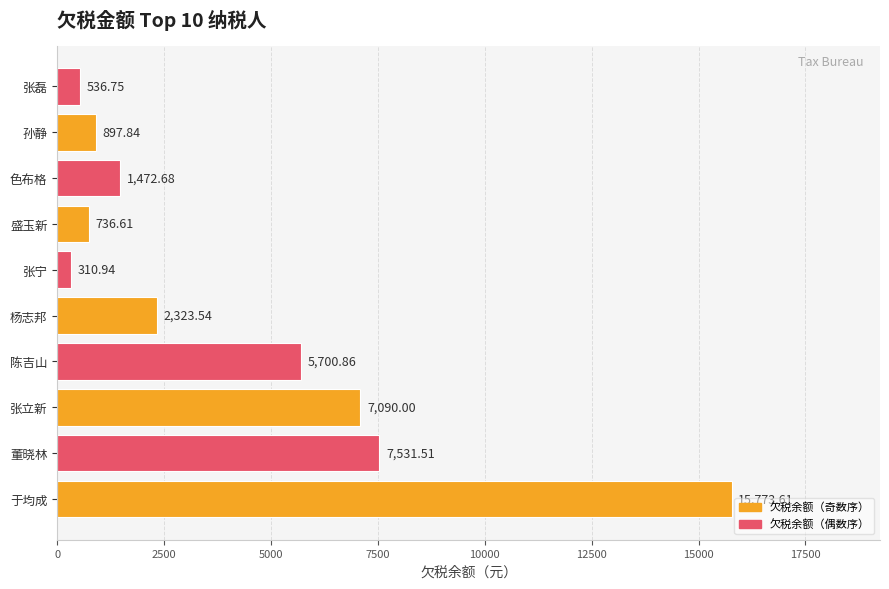

What is the change in value from 董晓林 to 盛玉新?

-6794.9